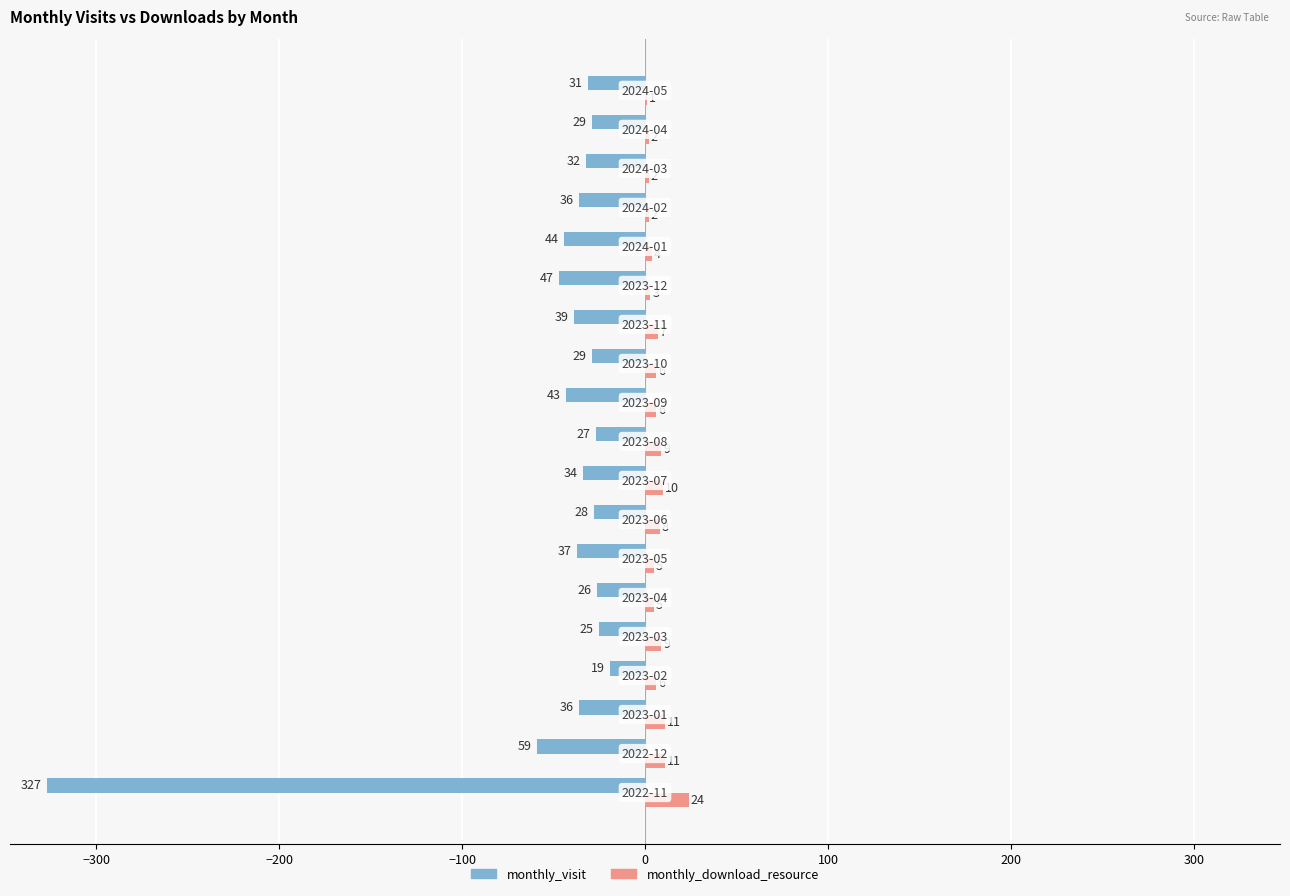

What is the sum of all monthly_visit values?

-948